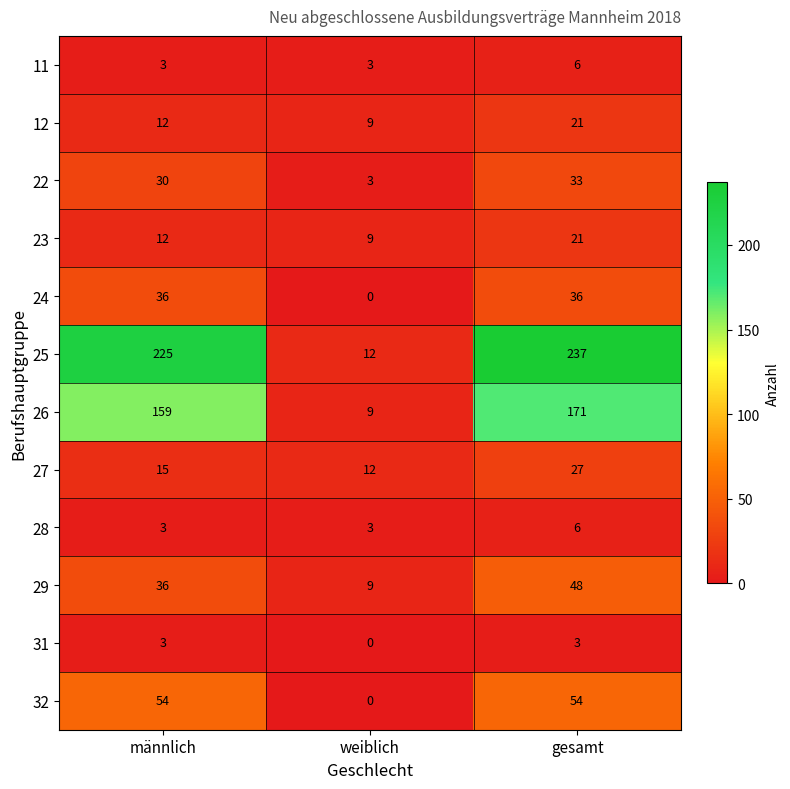

True or false: 22 has a value of 30 at männlich.

True